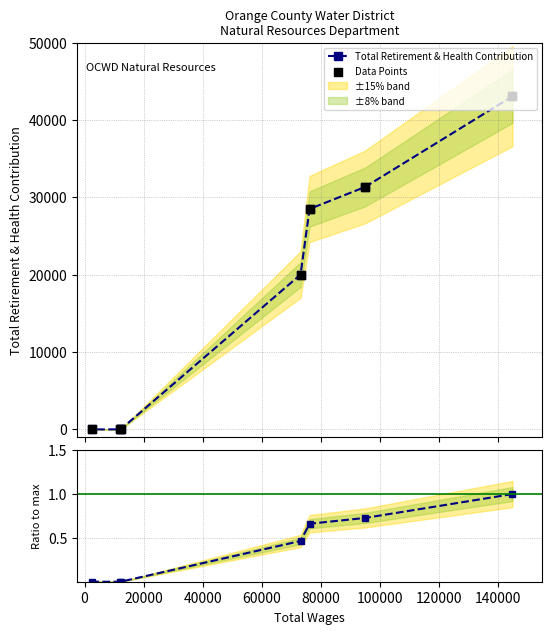

Which series has the largest total across all categories?

Total Retirement & Health Contribution